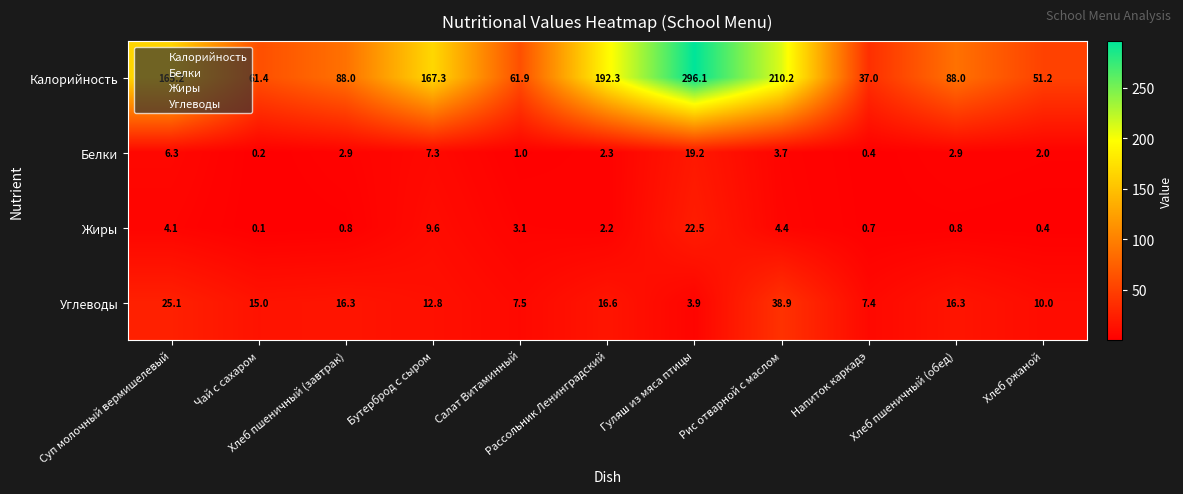

How many categories are shown in the chart?

11